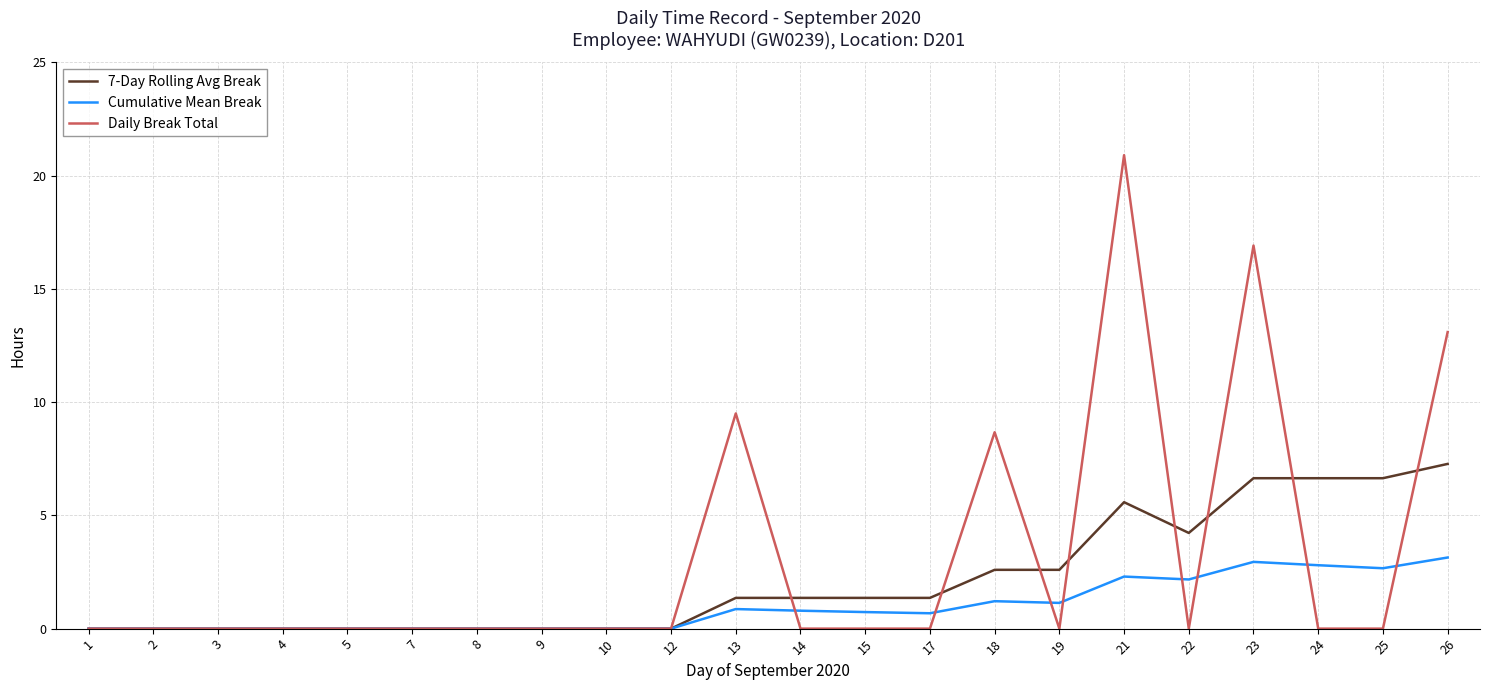

How many series are shown in this chart?

3